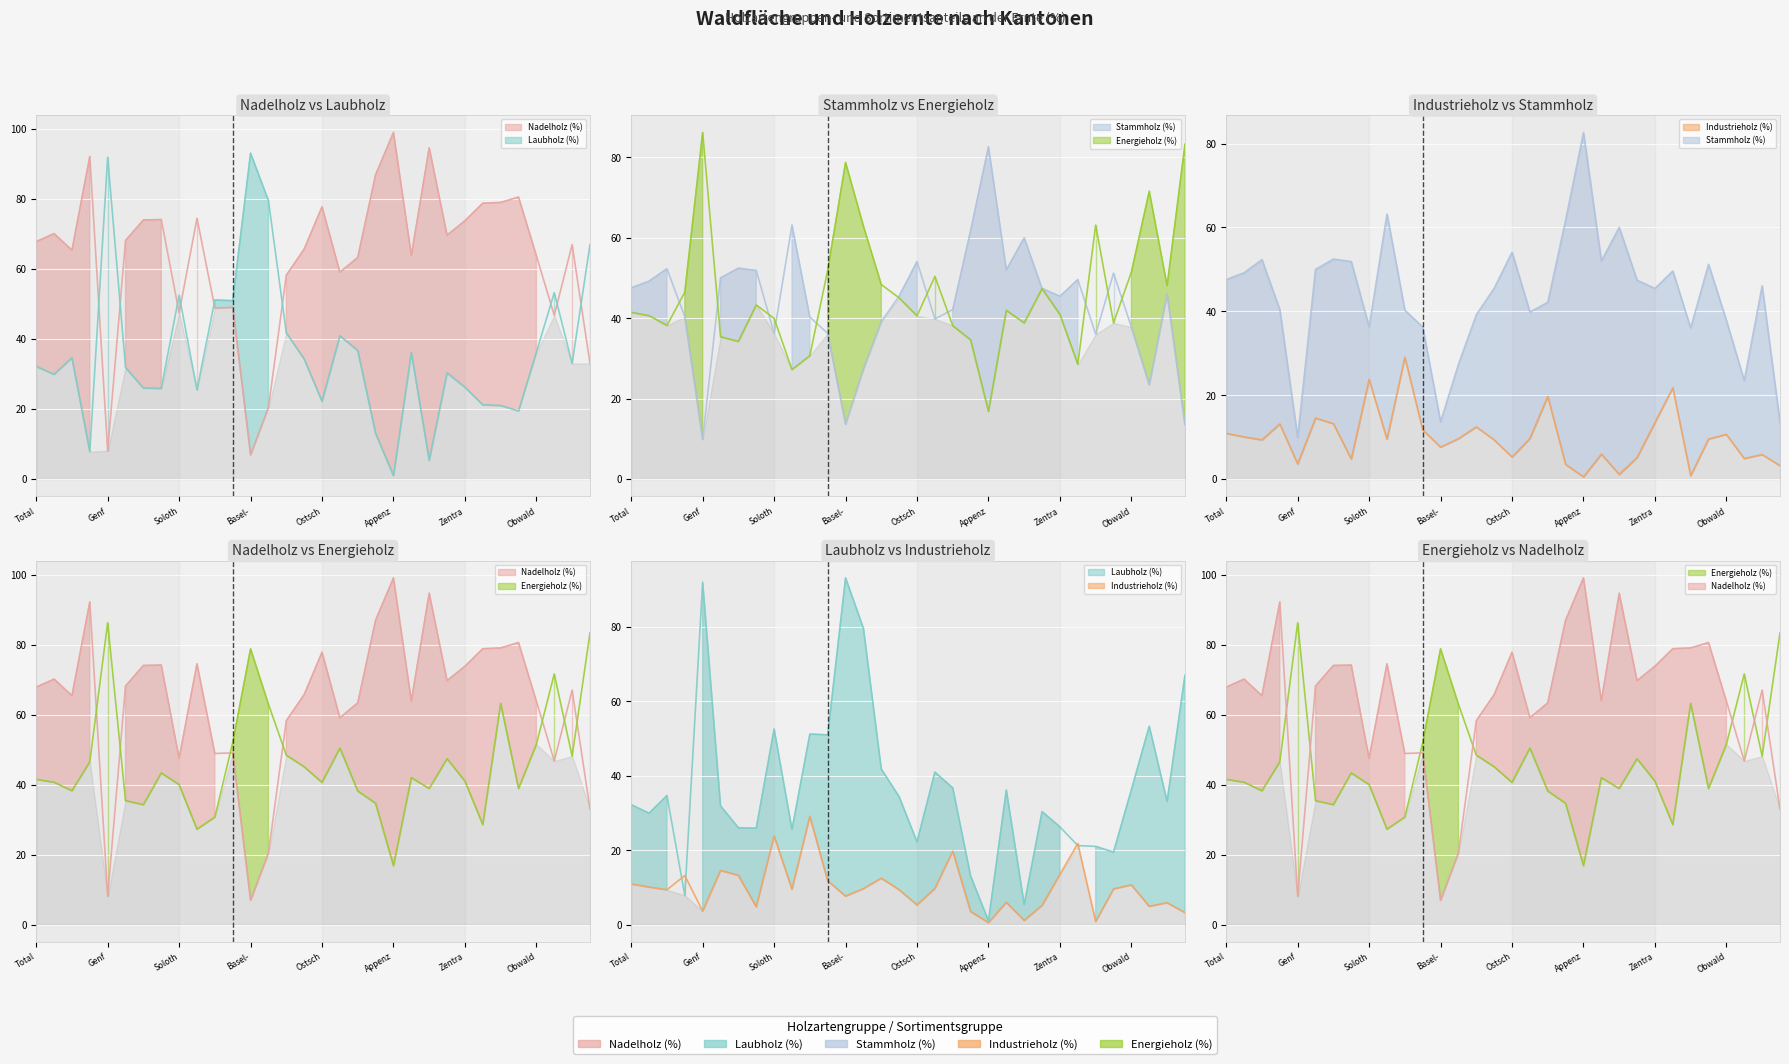

Between Ostsch and Genf, which is larger?

Ostsch